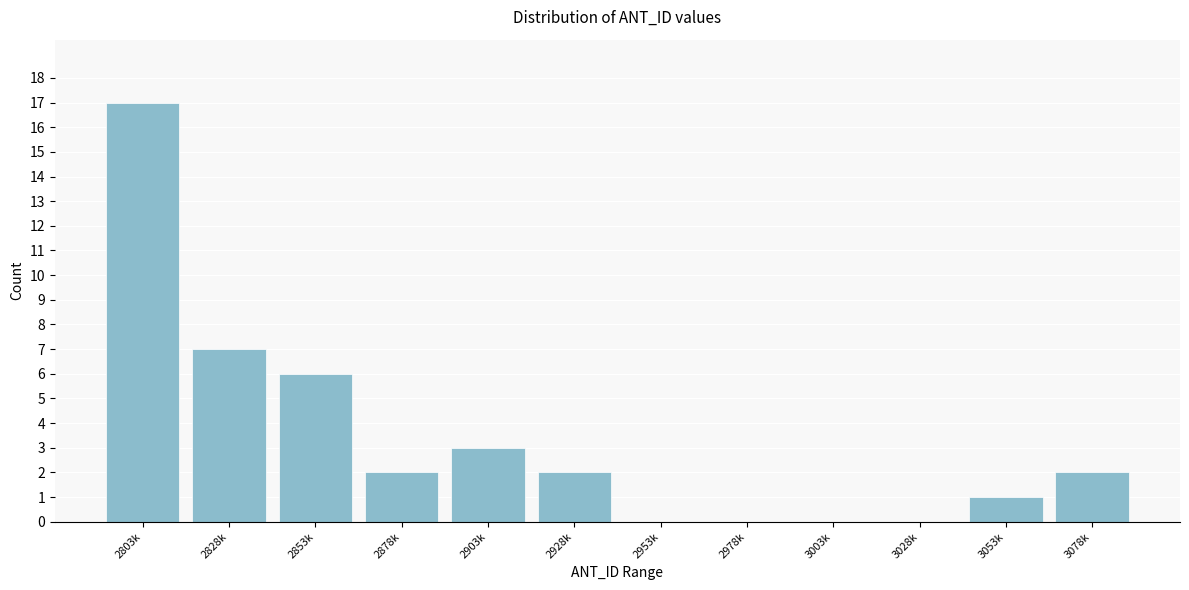

Reading right to left, extract all data points from this chart.

3078k=2	3053k=1	3028k=0	3003k=0	2978k=0	2953k=0	2928k=2	2903k=3	2878k=2	2853k=6	2828k=7	2803k=17